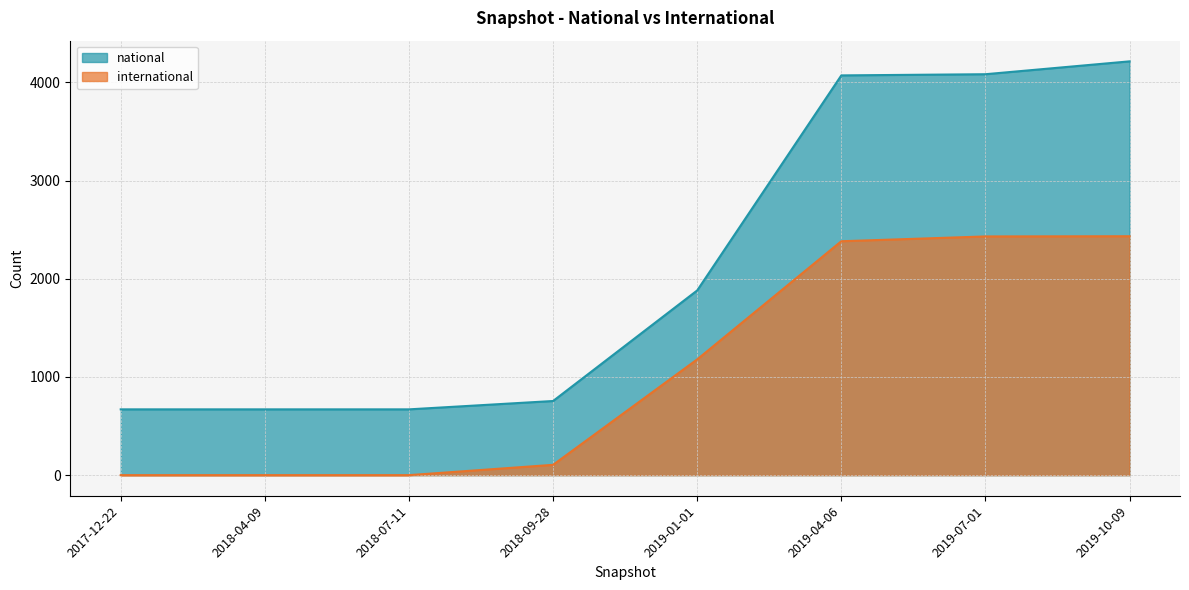

True or false: national has a value of 900 at 2017-12-22.

False